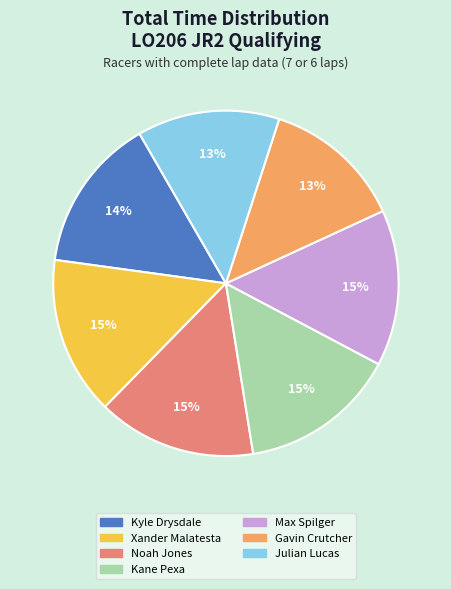

How many segments does this pie chart have?

7